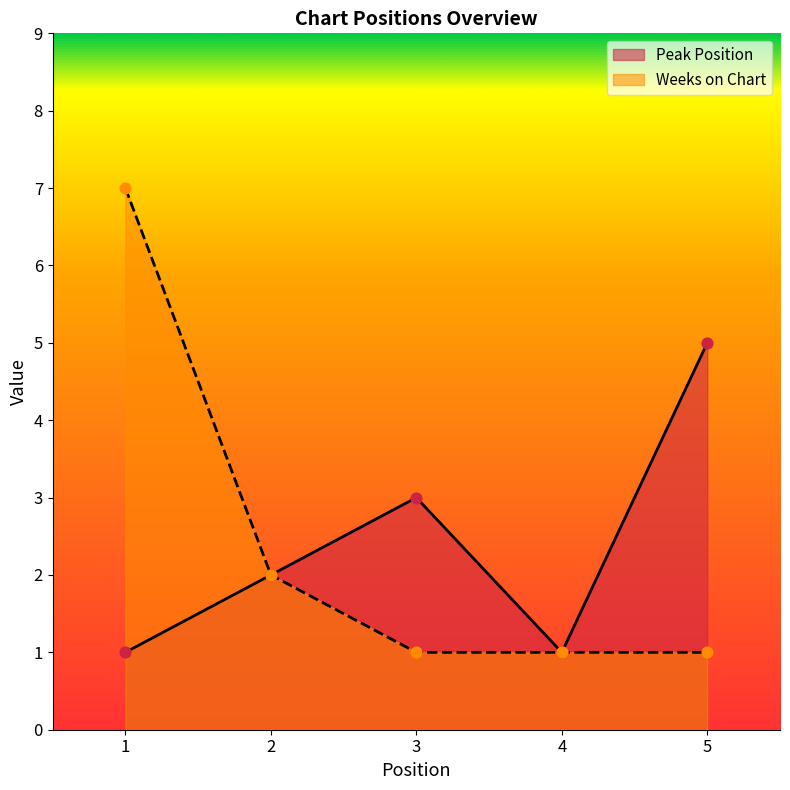

What is the total value across all series at 4?

2